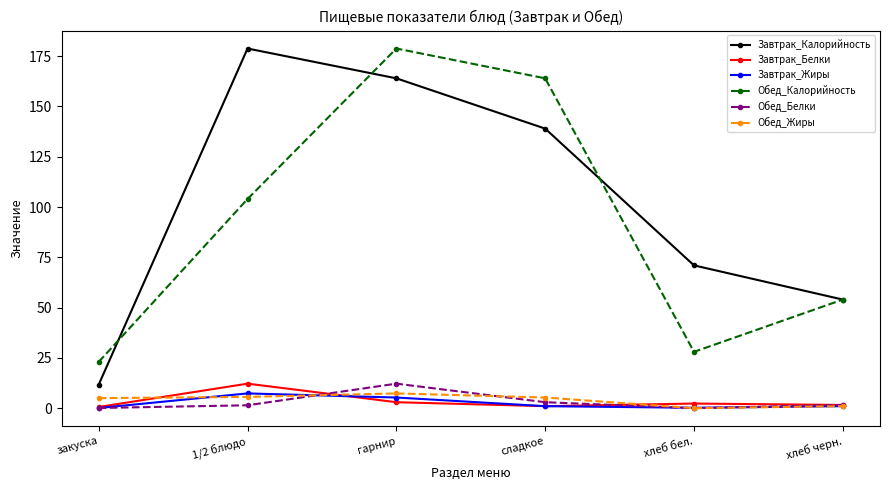

True or false: Завтрак_Белки and Обед_Жиры intersect in this chart.

True